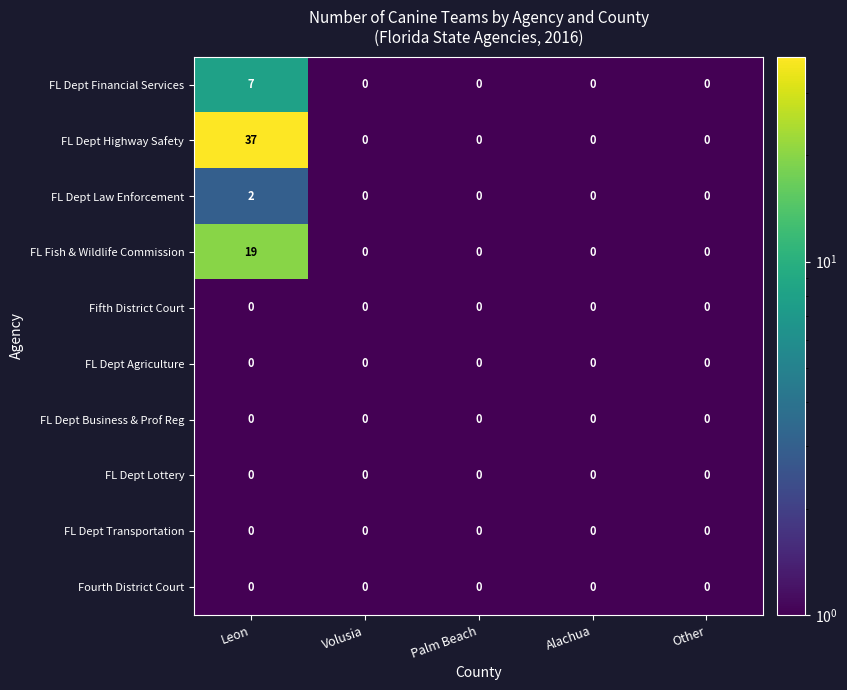

What is the maximum value shown in the chart?

37